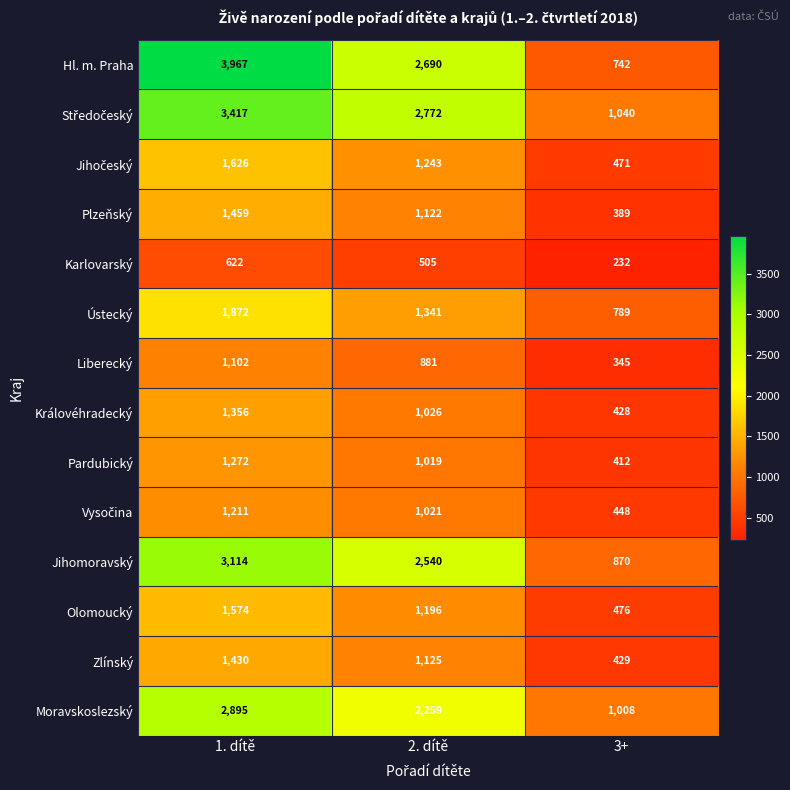

What is the minimum value for Královéhradecký?

428